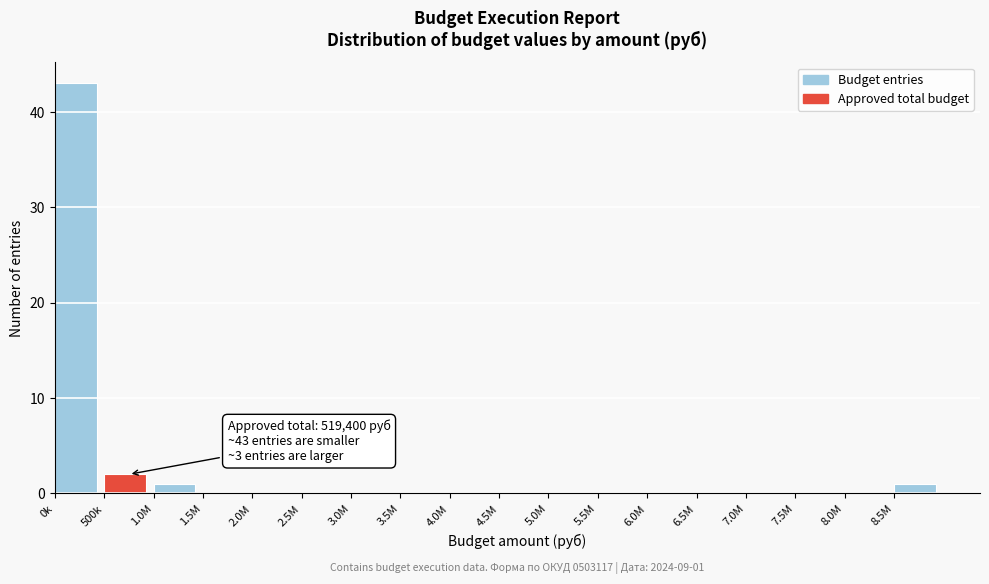

Reading left to right, what are all the values shown in this chart?

0k=43	500k=2	1.0M=1	1.5M=0	2.0M=0	2.5M=0	3.0M=0	3.5M=0	4.0M=0	4.5M=0	5.0M=0	5.5M=0	6.0M=0	6.5M=0	7.0M=0	7.5M=0	8.0M=0	8.5M=1